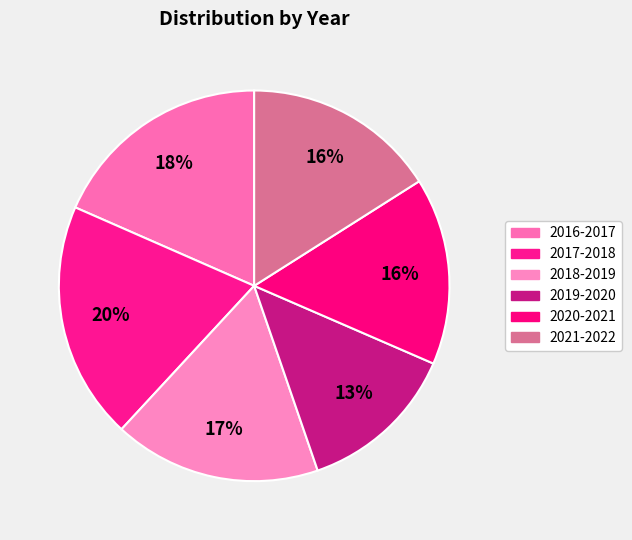

How many slices are in this pie chart?

6